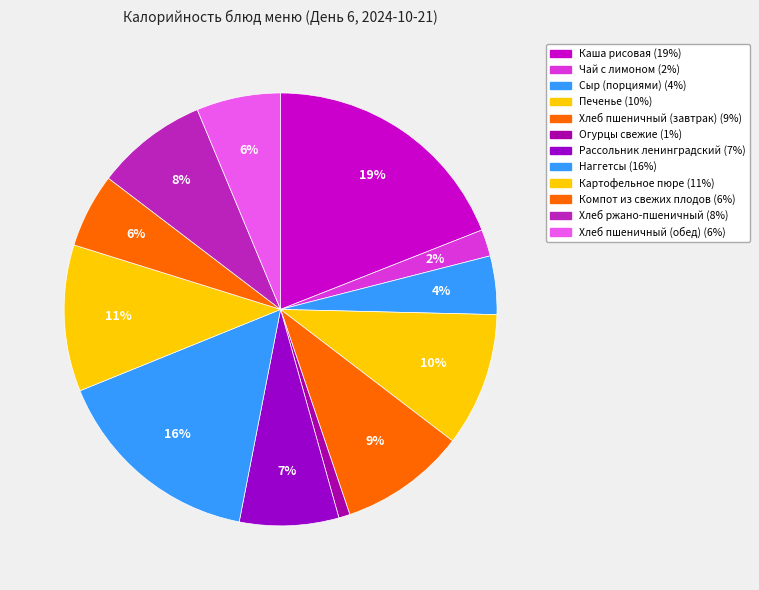

How many slices are in this pie chart?

12